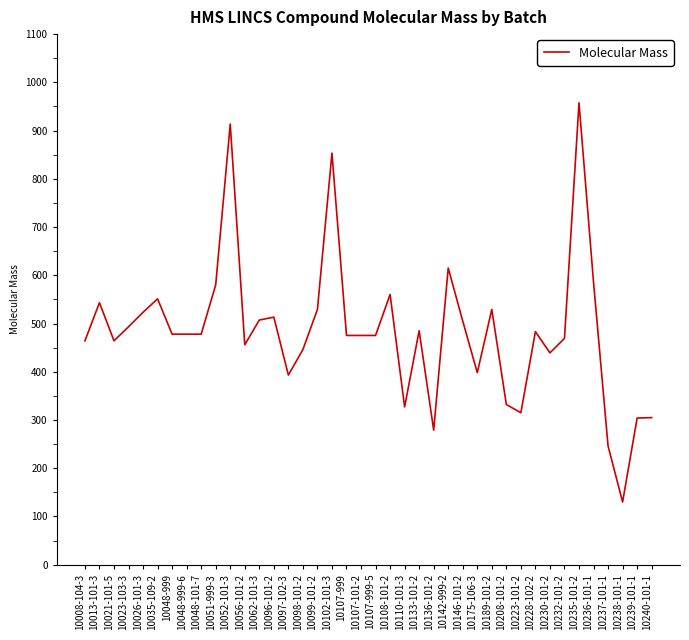

At which category does the data reach its first local valley?

10021-101-5